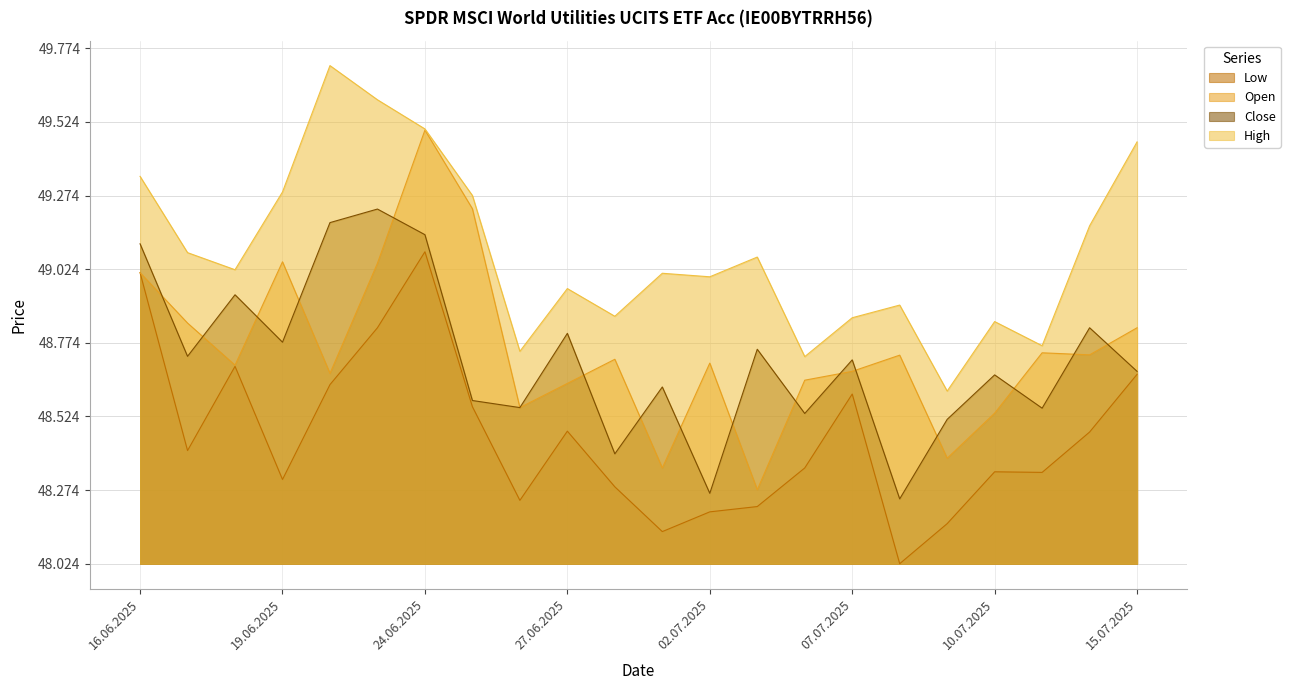

Does the chart have visible grid lines?

Yes